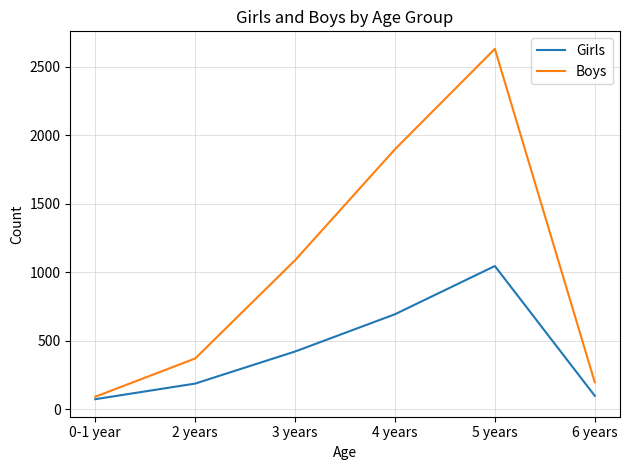

What are all the series names shown in the legend?

Girls, Boys